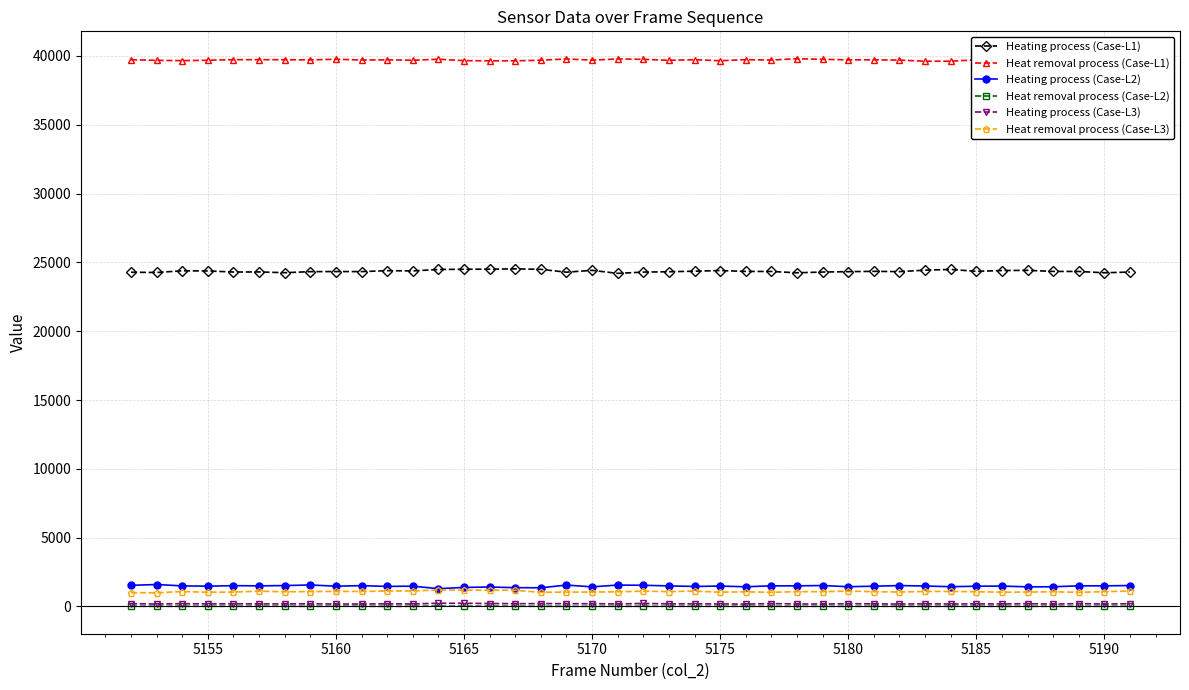

How many interior local valleys does the Heating process (Case-L2) series have?

14